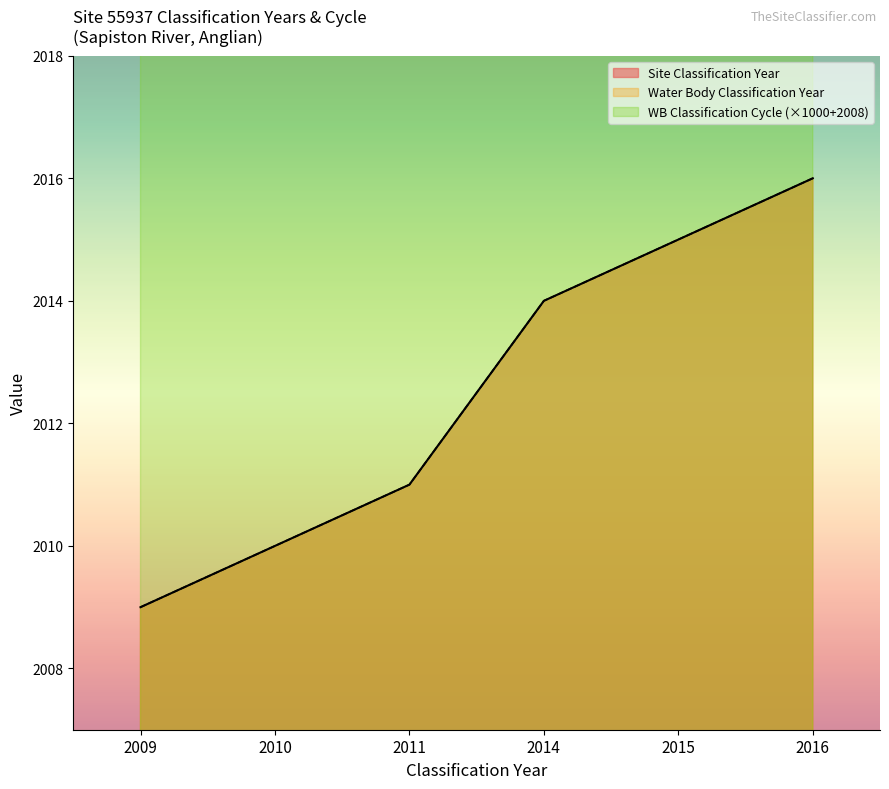

Which series has the largest range (max minus min)?

Site Classification Year